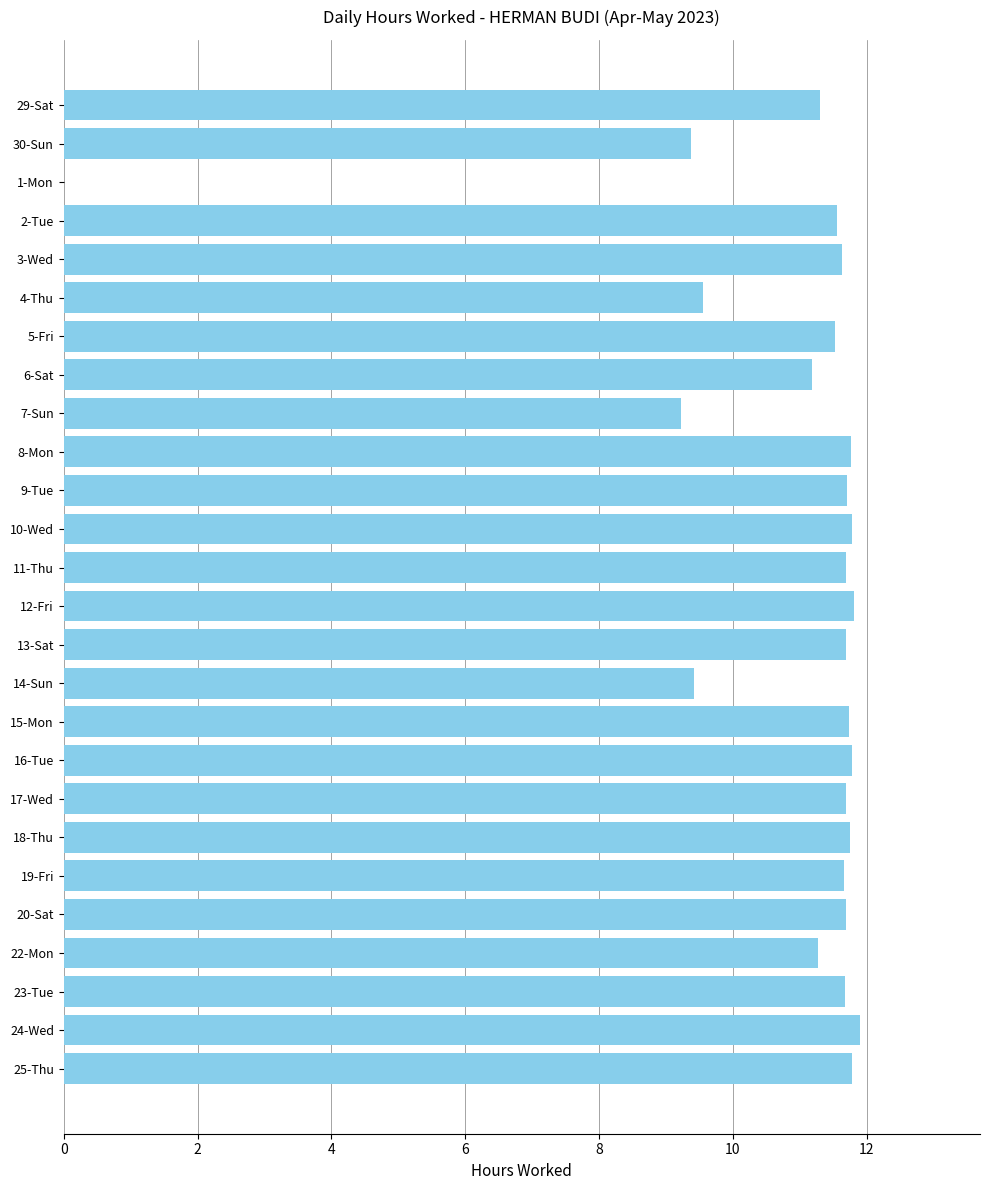

True or false: the data shows 11.8 at 18-Thu.

True